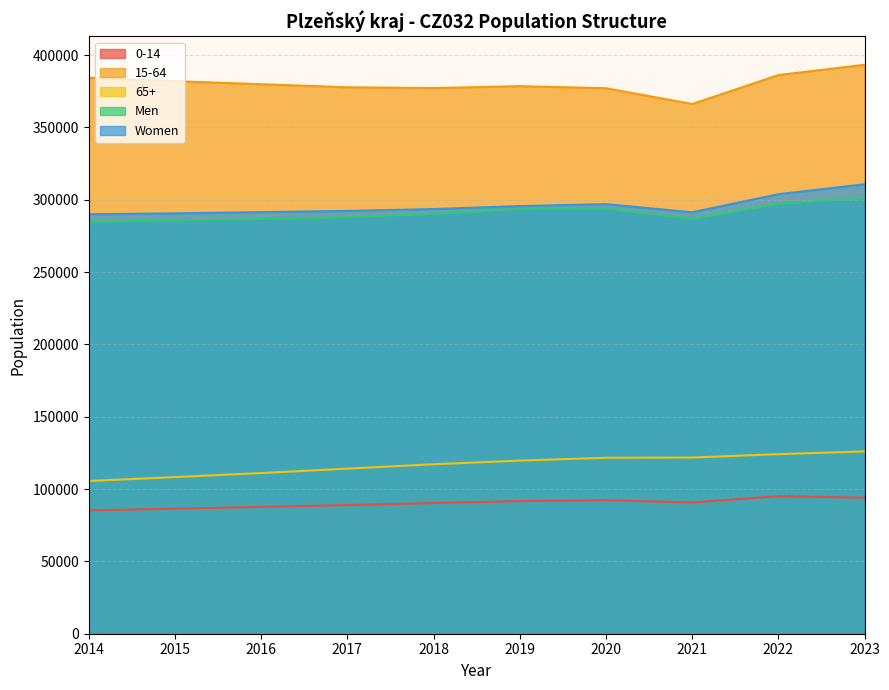

What is the sum of the Men values at 2014 and 2016?

571369